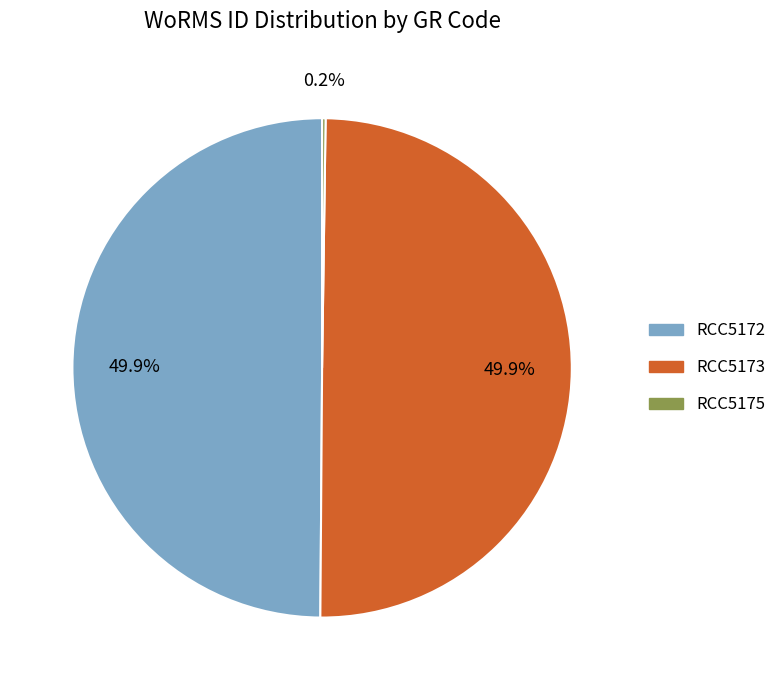

Approximately how many times larger is the value at RCC5172 compared to RCC5173?

1.0